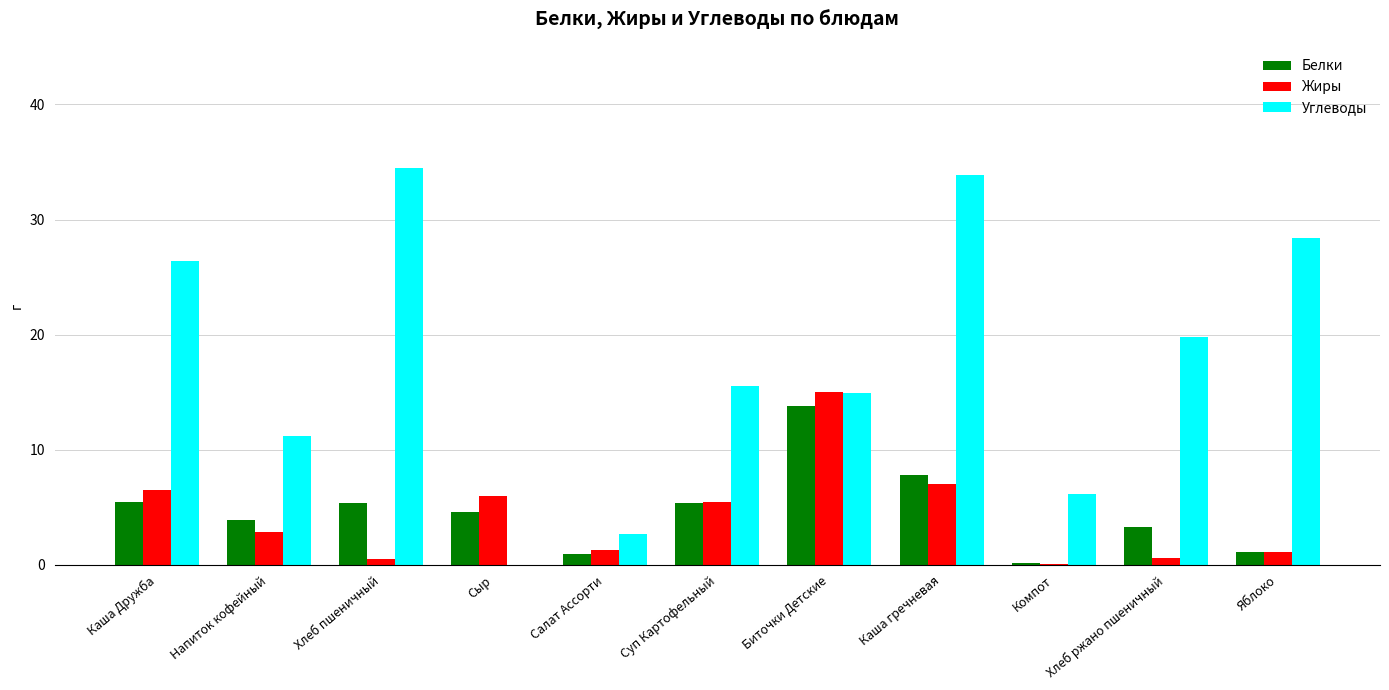

The value of Жиры at Салат Ассорти is 1.3. True or false?

True